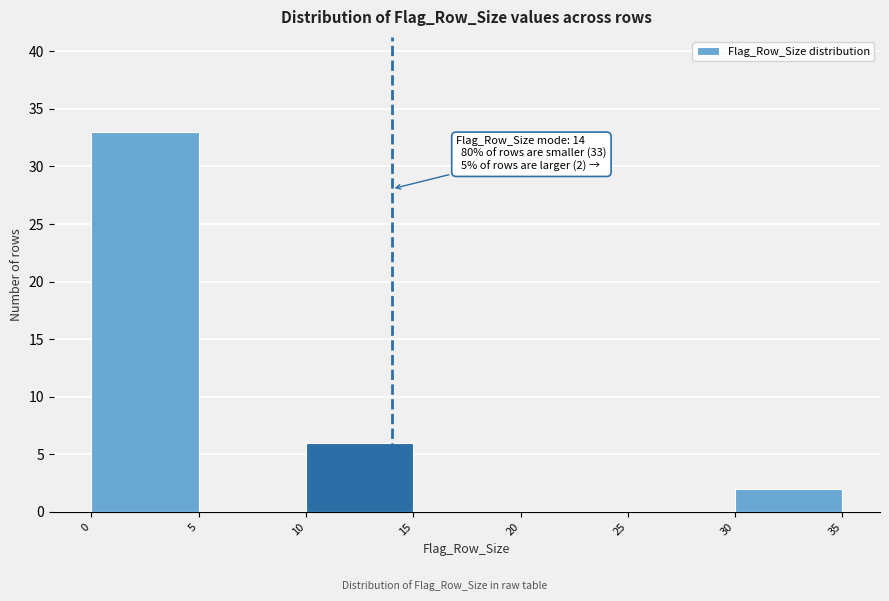

Which range on the x-axis has the tallest bar?

0 to 5